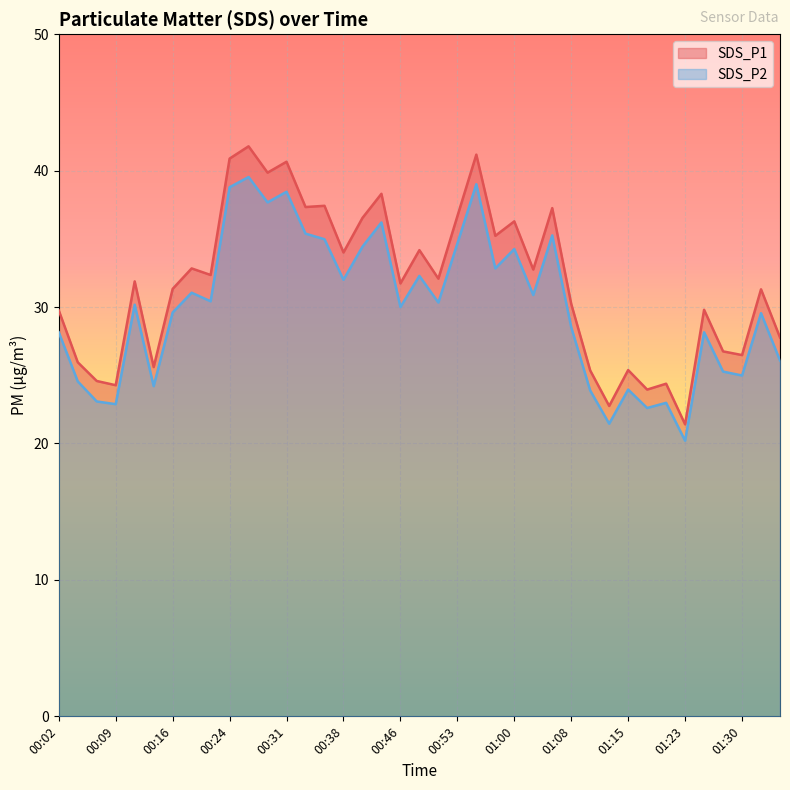

Reading left to right, list all the values displayed in this chart.

SDS_P1: 00:02=29.8	00:04=25.9	00:06=24.6	00:09=24.3	00:11=31.9	00:14=25.6	00:16=31.3	00:19=32.8	00:21=32.4	00:24=40.9	00:26=41.8	00:29=39.9	00:31=40.6	00:33=37.3	00:36=37.4	00:38=34.0	00:41=36.5	00:43=38.3	00:46=31.7	00:48=34.2	00:50=32.1	00:53=36.6	00:55=41.2	00:58=35.2	01:00=36.3	01:03=32.8	01:05=37.2	01:08=30.2	01:10=25.4	01:13=22.8	01:15=25.4	01:18=23.9	01:20=24.4	01:23=21.4	01:25=29.8	01:28=26.8	01:30=26.5	01:33=31.3	01:35=27.8
SDS_P2: 00:02=28.1	00:04=24.6	00:06=23.1	00:09=22.9	00:11=30.2	00:14=24.2	00:16=29.6	00:19=31.1	00:21=30.4	00:24=38.8	00:26=39.5	00:29=37.7	00:31=38.5	00:33=35.4	00:36=35.0	00:38=32.0	00:41=34.4	00:43=36.2	00:46=30.0	00:48=32.3	00:50=30.3	00:53=34.6	00:55=39.0	00:58=32.8	01:00=34.2	01:03=30.9	01:05=35.2	01:08=28.5	01:10=23.9	01:13=21.4	01:15=23.9	01:18=22.6	01:20=23.0	01:23=20.2	01:25=28.1	01:28=25.3	01:30=25.0	01:33=29.6	01:35=26.1